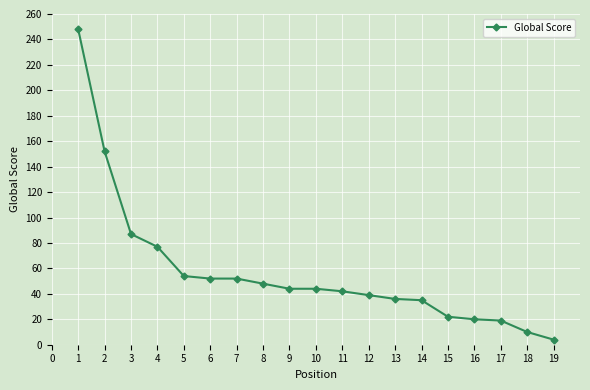

What is the greatest value displayed?

248